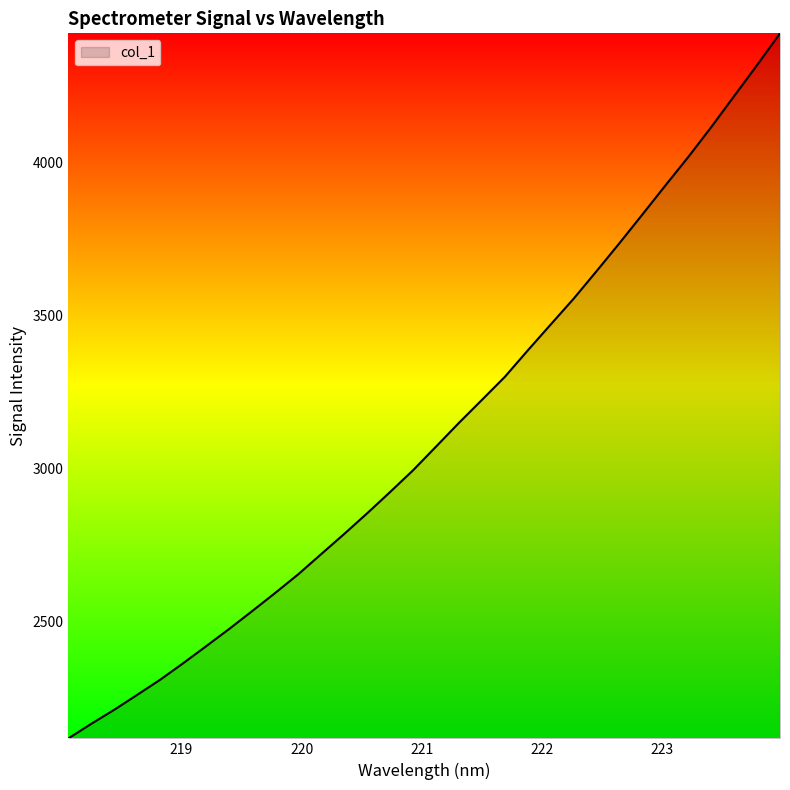

Reading left to right, list all the values displayed in this chart.

2116.5	2164.4	2210.3	2259.1	2308.6	2362.5	2418.1	2474.4	2532.7	2591.9	2652.6	2718.7	2784.4	2851.9	2921.6	2992.6	3069.9	3147.6	3222.6	3298.0	3384.5	3469.3	3553.7	3643.8	3735.4	3829.2	3923.8	4017.1	4114.7	4216.2	4317.6	4421.2